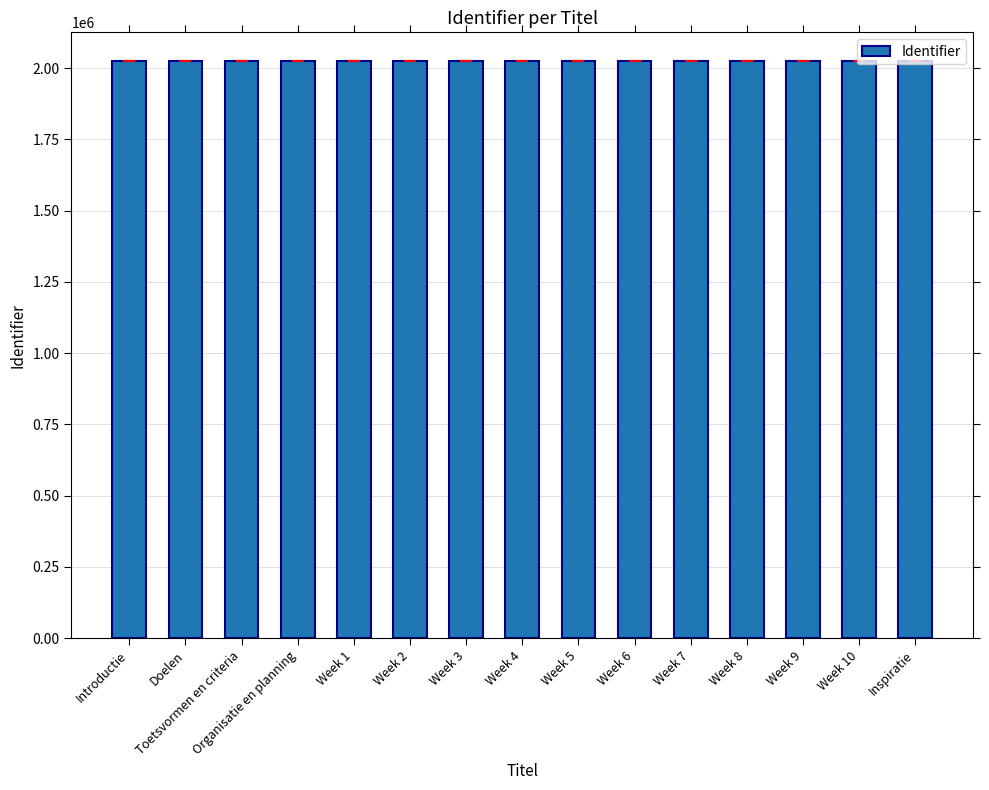

What is the ratio of the value at Toetsvormen en criteria to the value at Introductie?

1.0